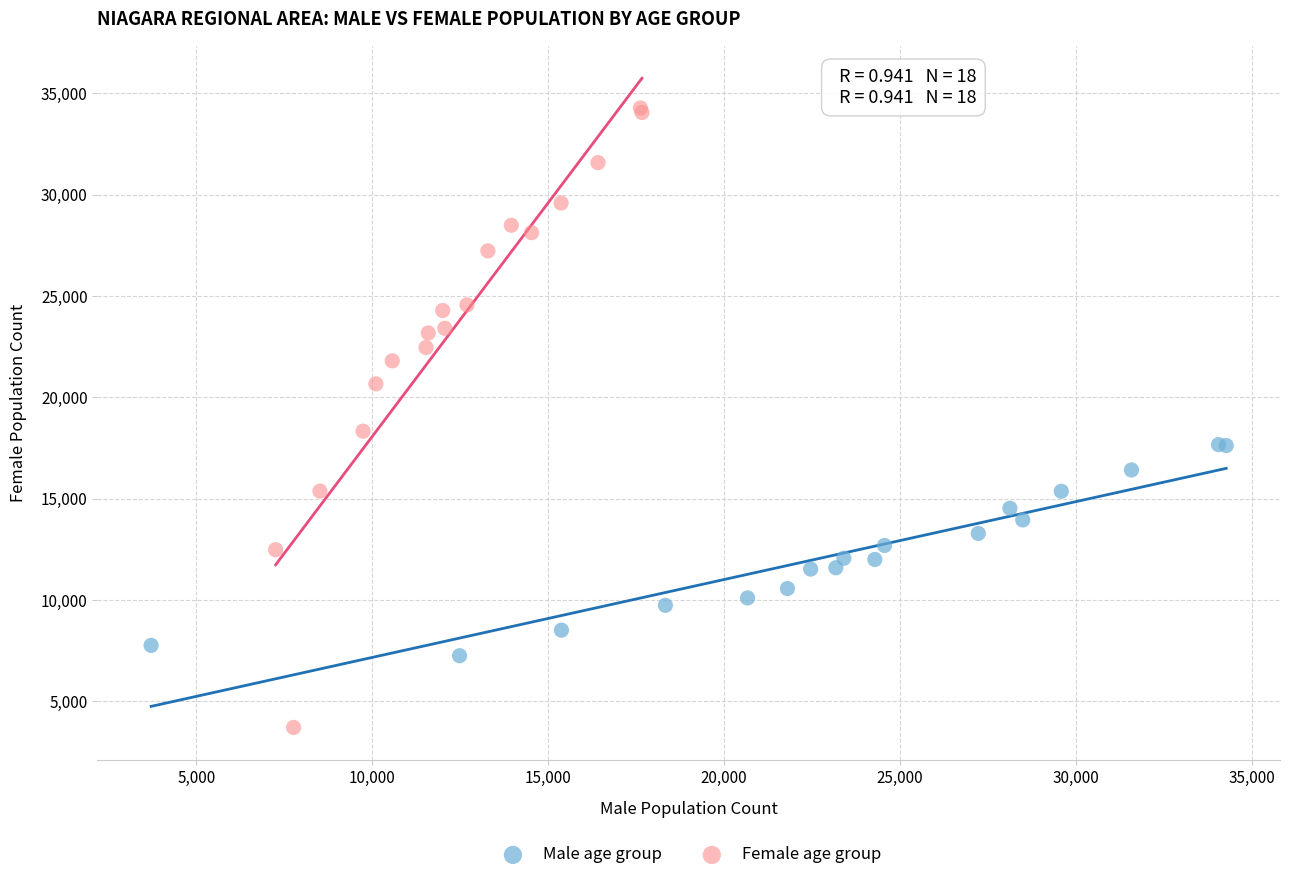

Which series has the largest Y range (max minus min)?

Female age group